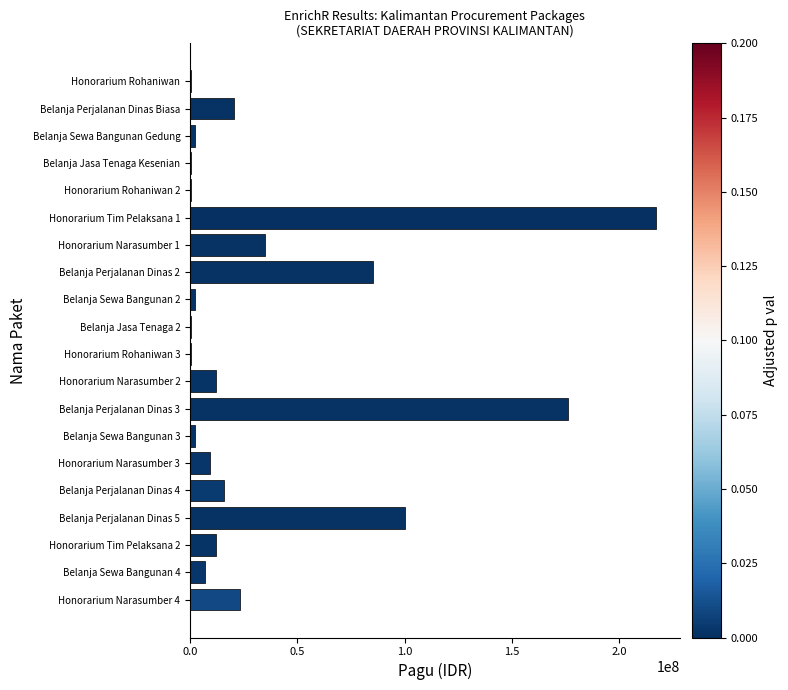

Which category has the highest value across all series?

Honorarium Tim Pelaksana 1